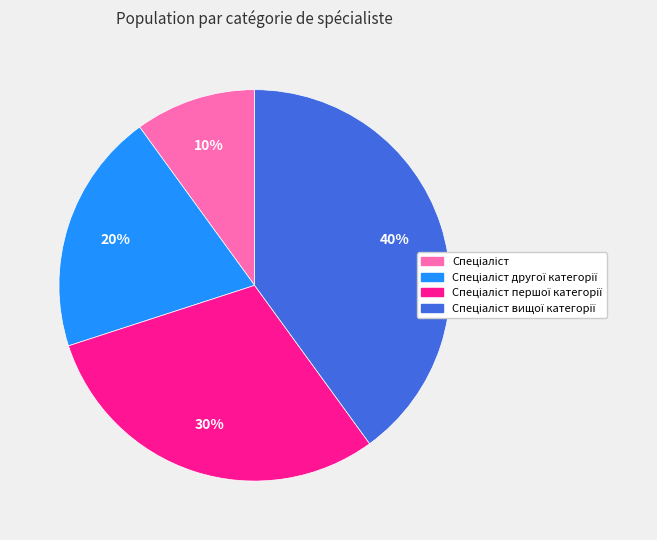

Is there a majority slice in this chart?

No